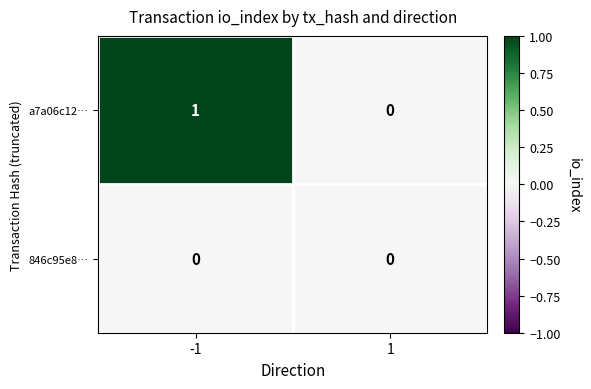

Reading left to right, extract all data points from this chart.

a7a06c12…: -1=1	1=0
846c95e8…: -1=0	1=0